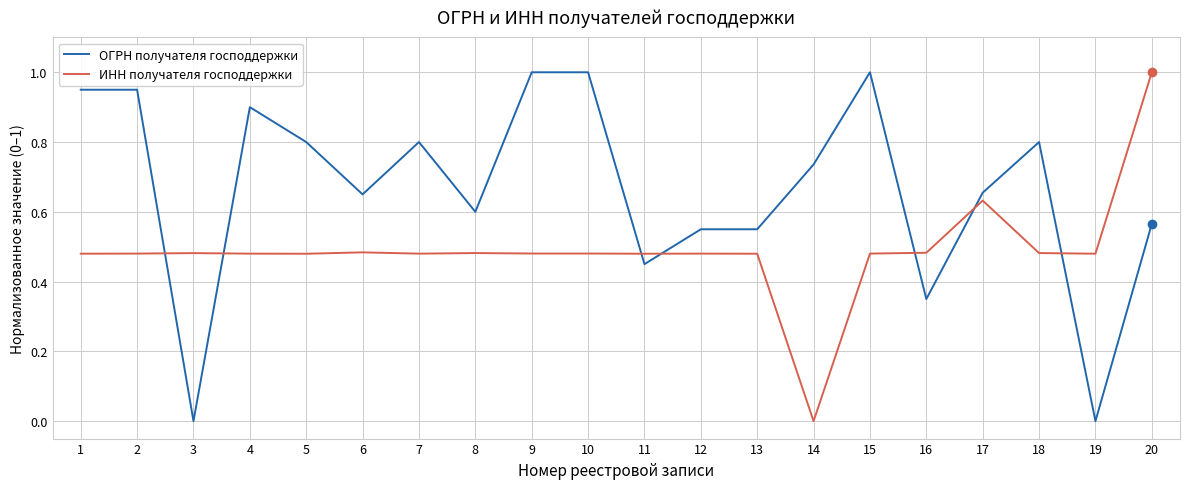

How many times do ОГРН получателя господдержки and ИНН получателя господдержки cross each other?

7